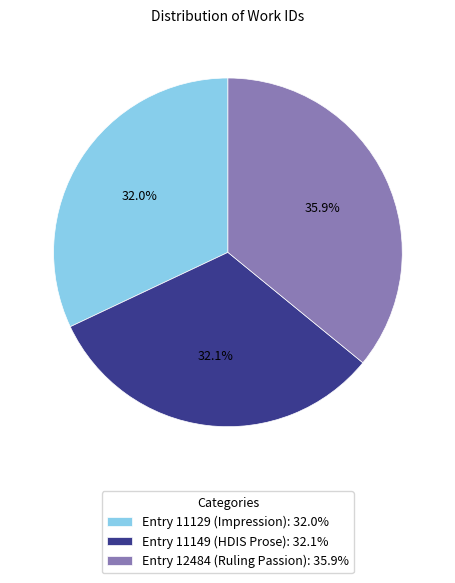

To the nearest percent, what percentage of the pie is Entry 11149 (HDIS Prose)?

32%